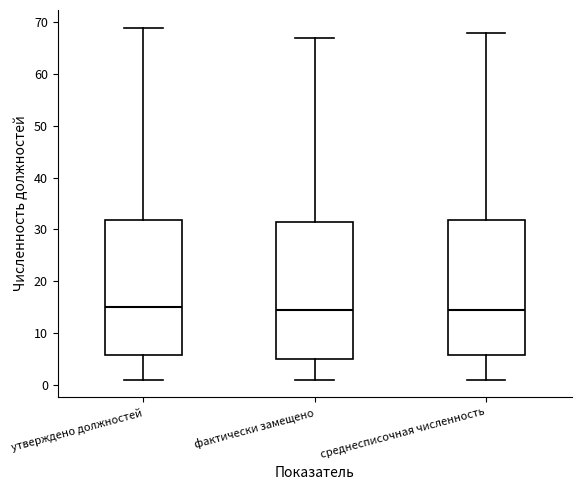

Where does the lower whisker of the box for утверждено должностей end on the y-axis? The values are not printed on the chart, so give them approximately, as read against the axis.

1